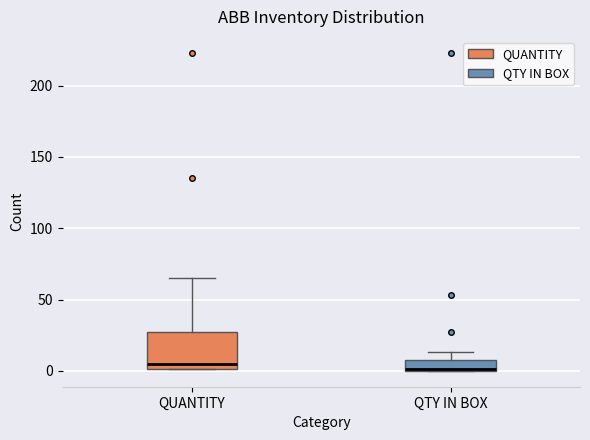

Where is the upper edge of the box for QUANTITY on the y-axis? The values are not printed on the chart, so give them approximately, as read against the axis.

30